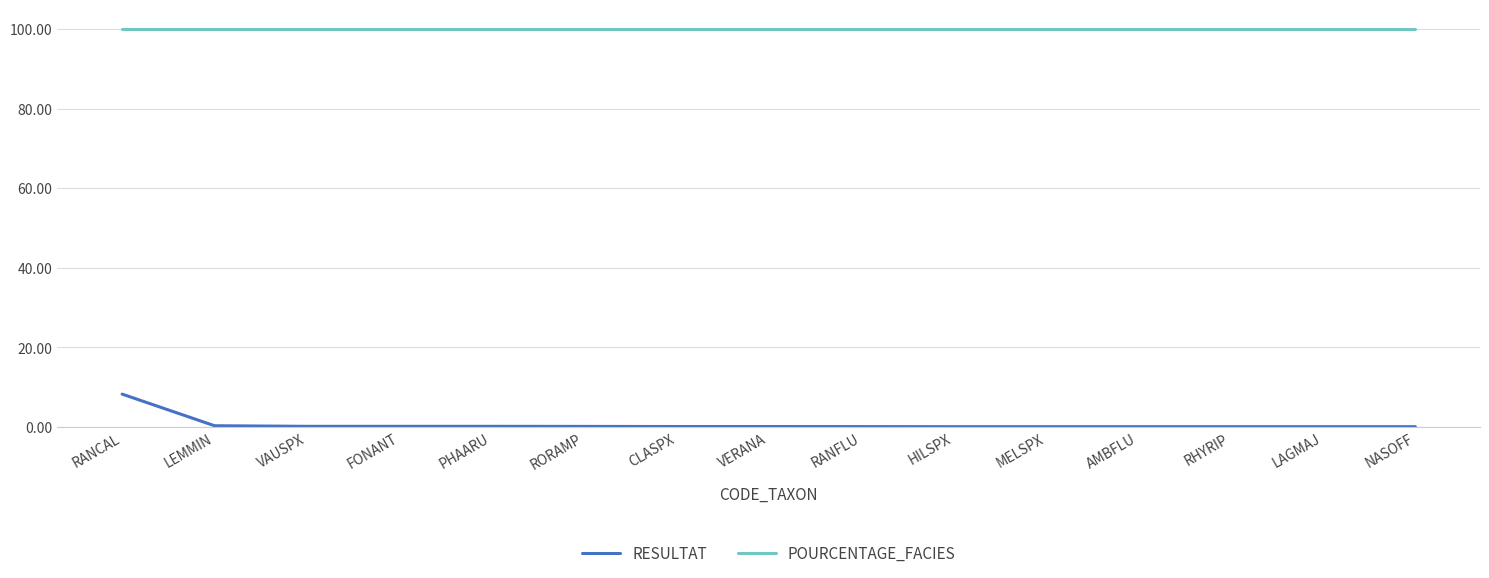

Count the number of data series in this chart.

2